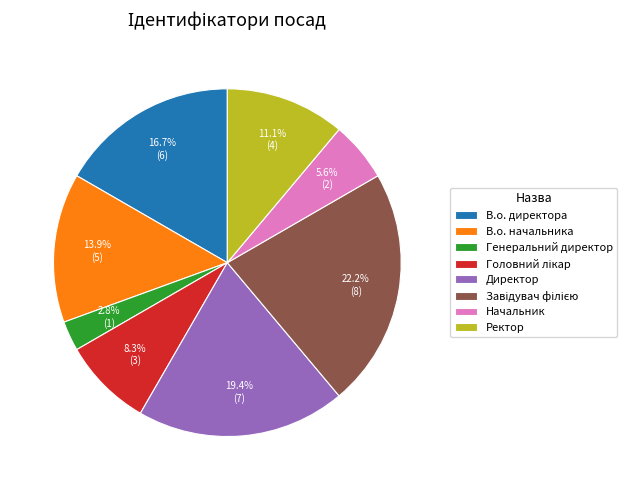

What is the ratio of the value at В.о. директора to the value at Директор?

0.9